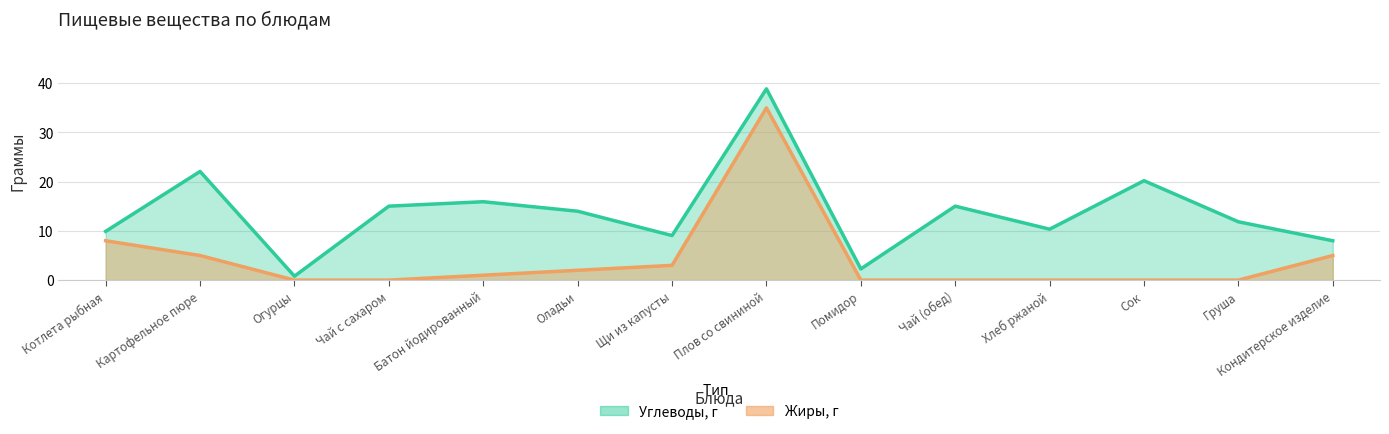

List the series in order of their peak value, highest first.

Углеводы, г, Жиры, г